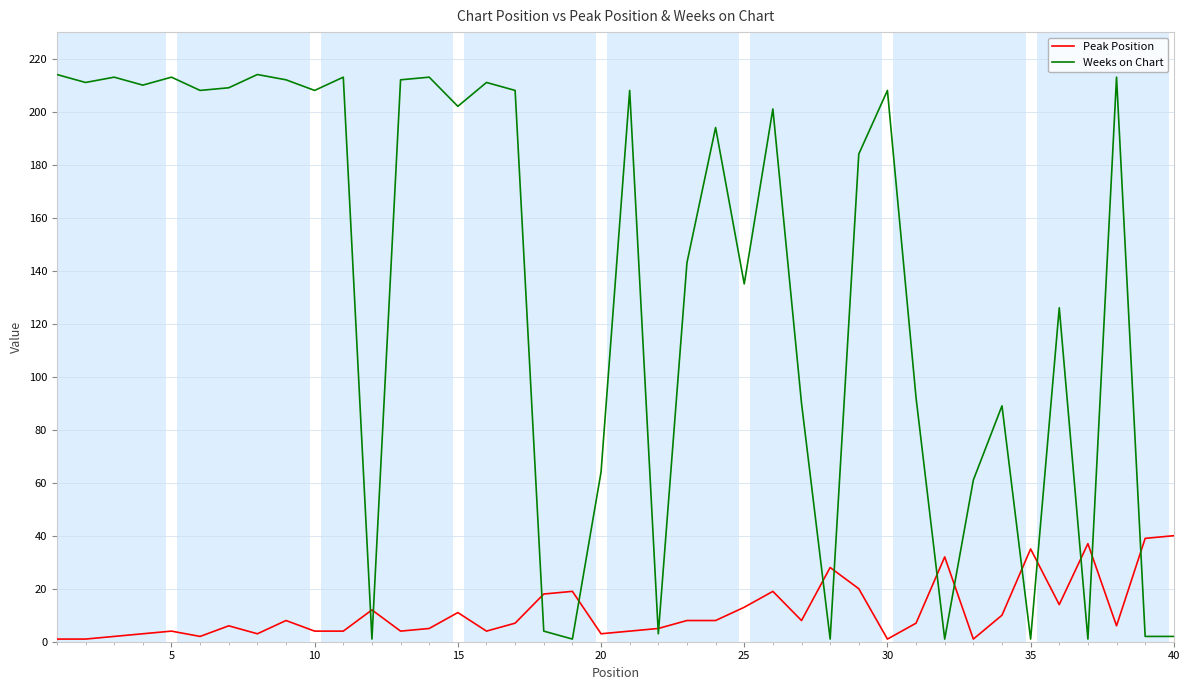

Count the number of data series in this chart.

2